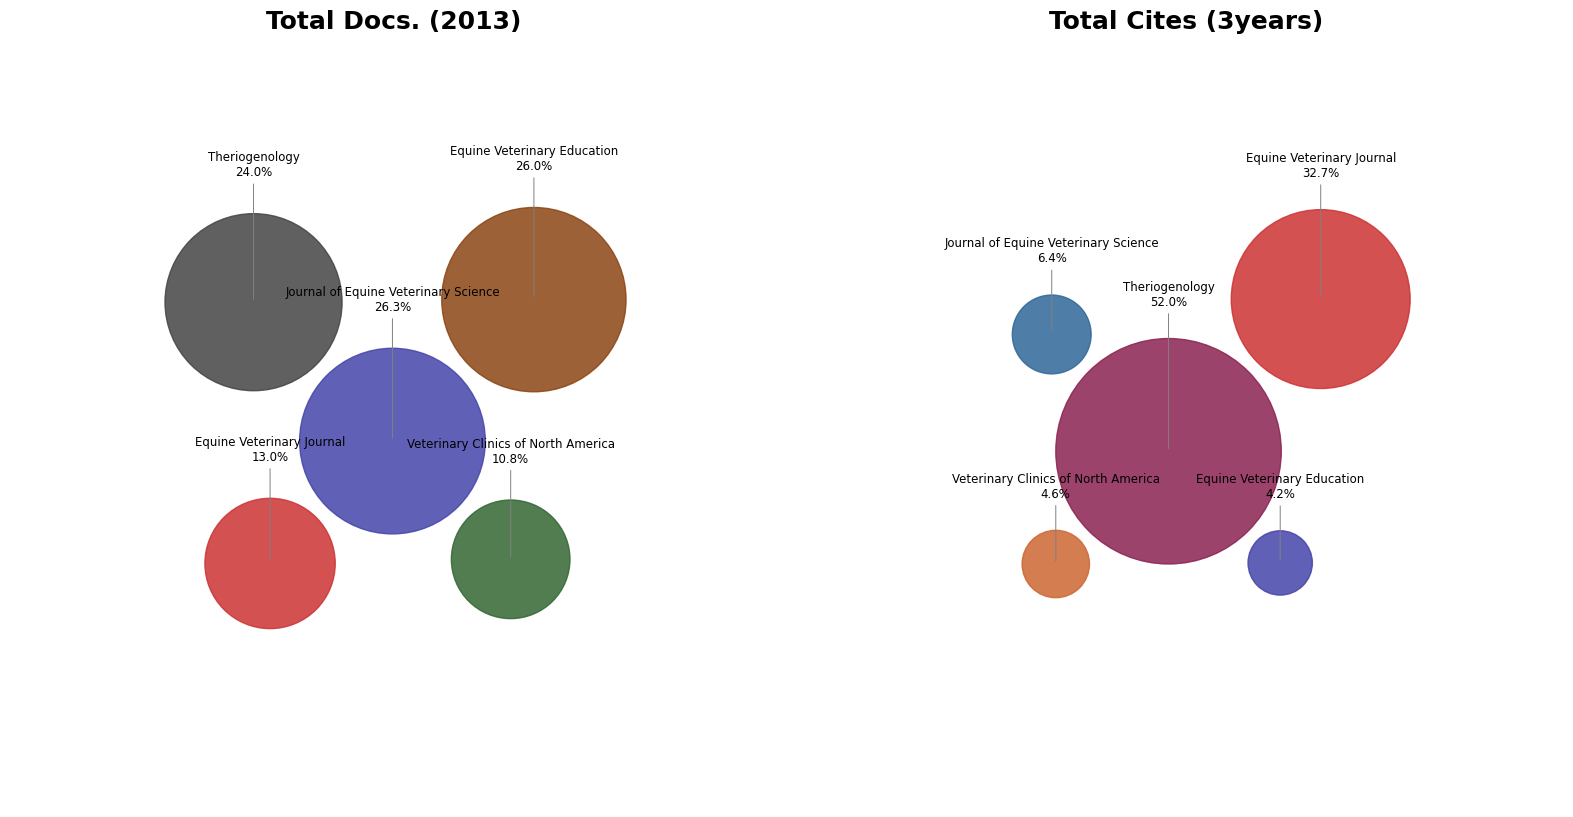

Is Journal of Equine Veterinary Science the majority of the pie?

No